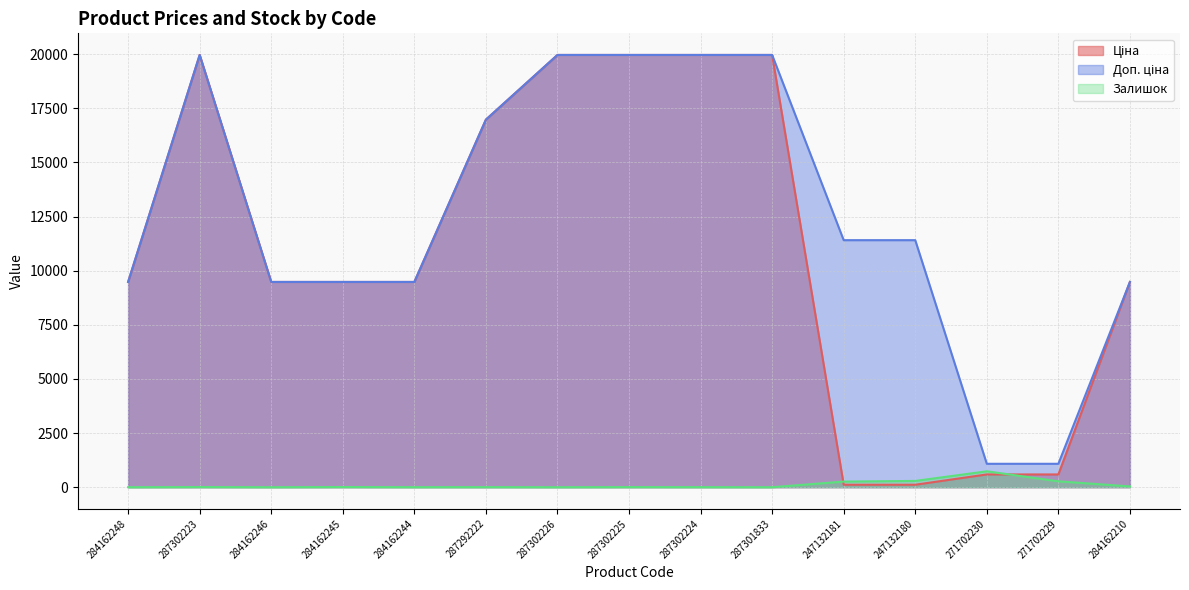

What is the sum of the Ціна values at 287302223 and 287302224?

39928.3